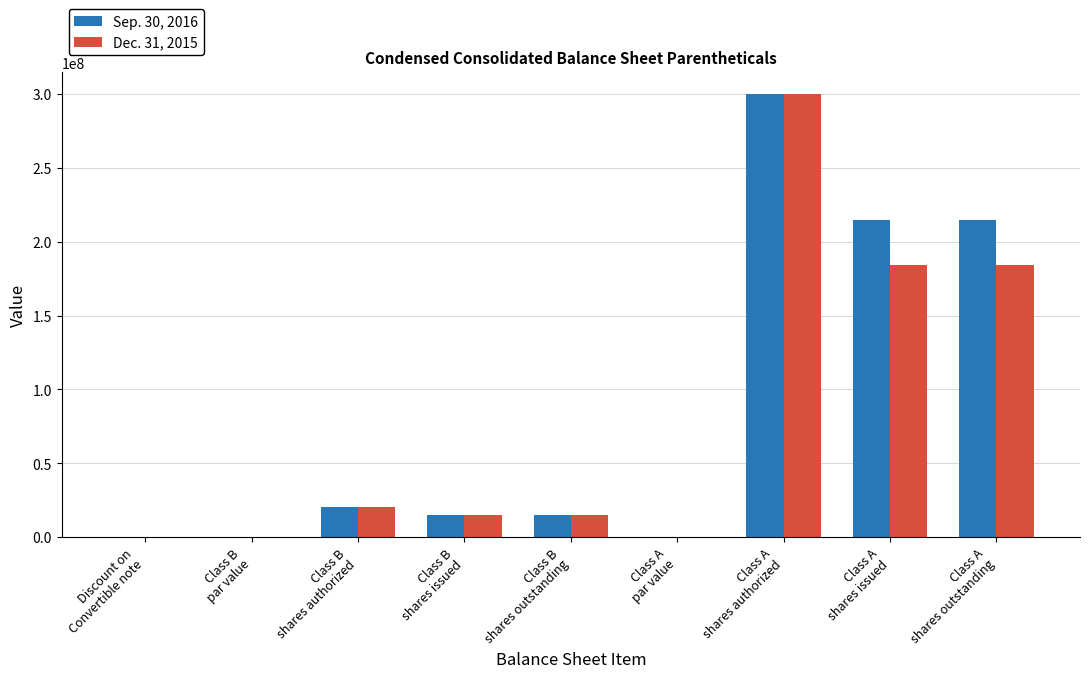

What is the highest value of the Sep. 30, 2016 series?

300000000.0